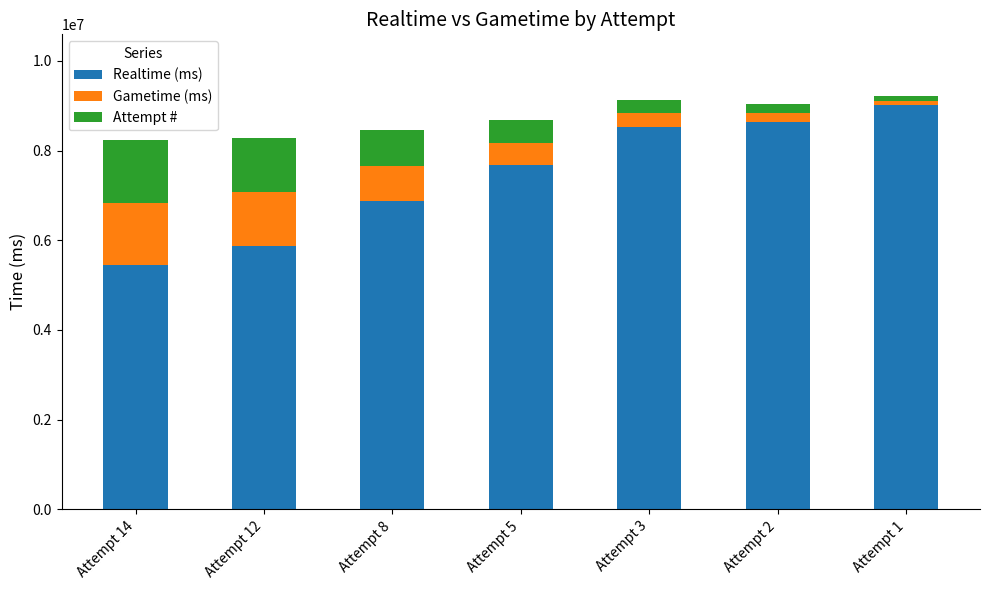

What is the total value across all series at Attempt 8?

8464520